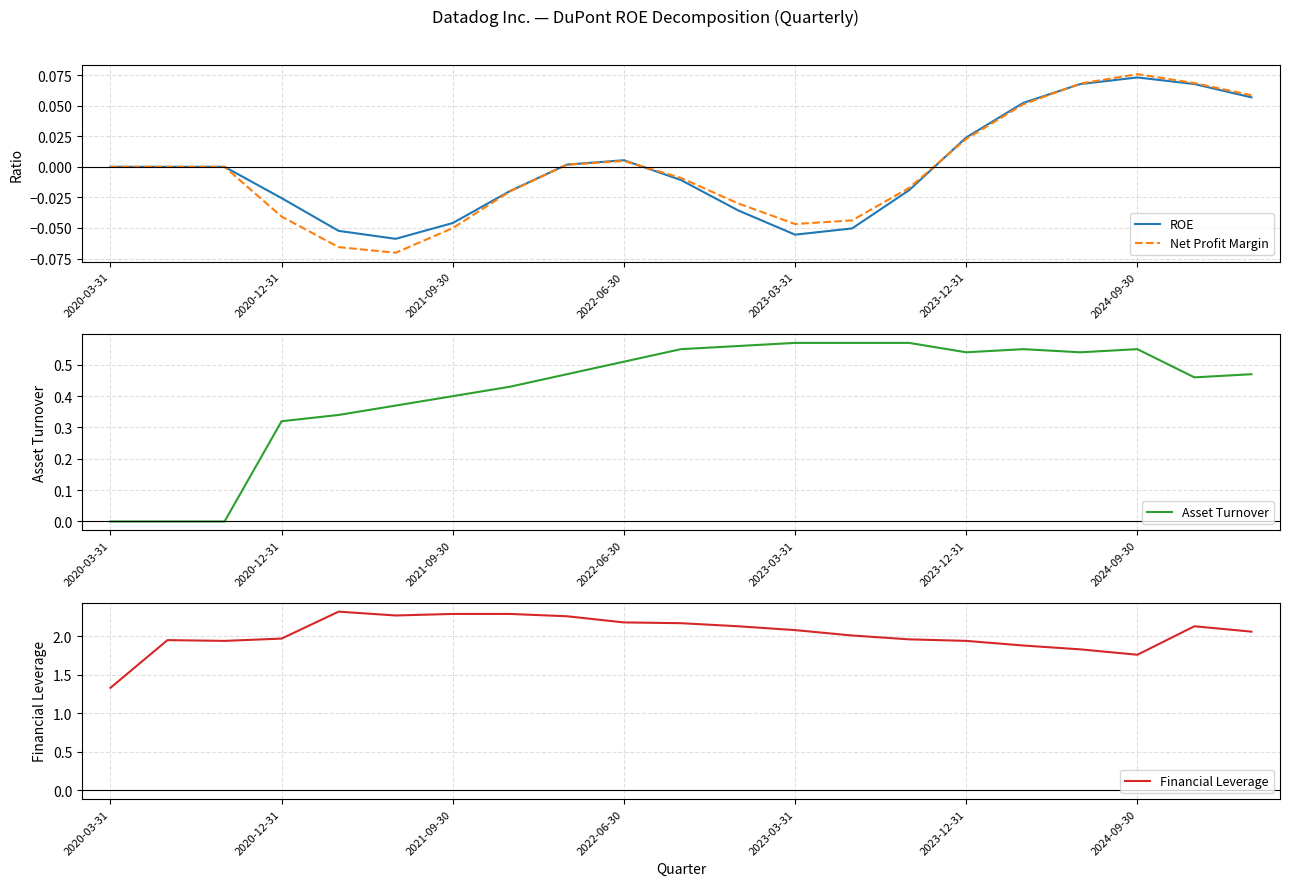

Which category has the highest value in the ROE series?

2024-09-30